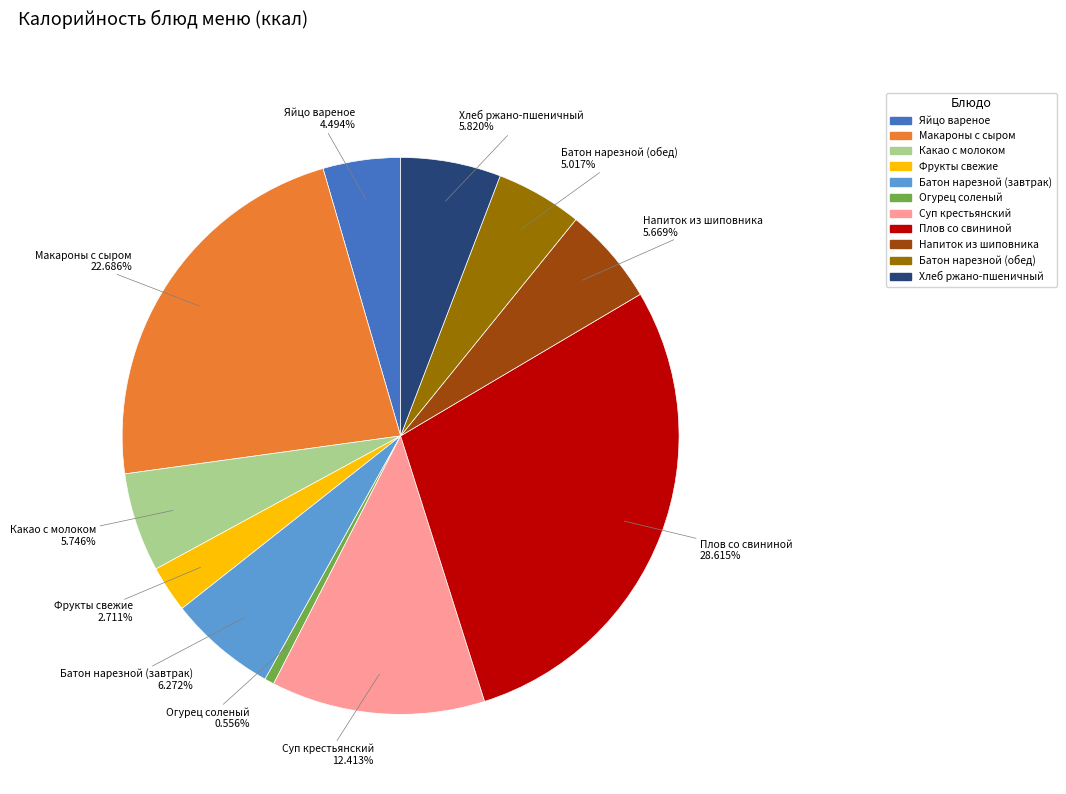

How many segments does this pie chart have?

11